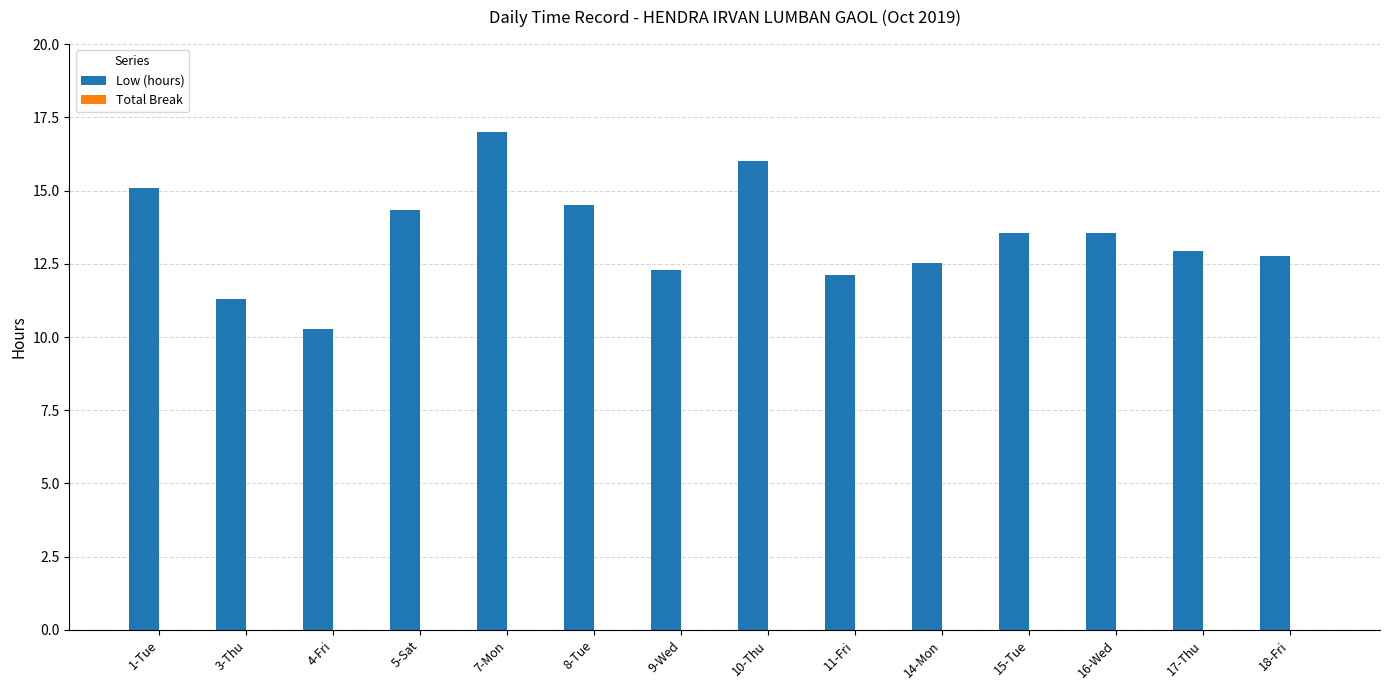

What is the label of the 4th bar from the right?

15-Tue